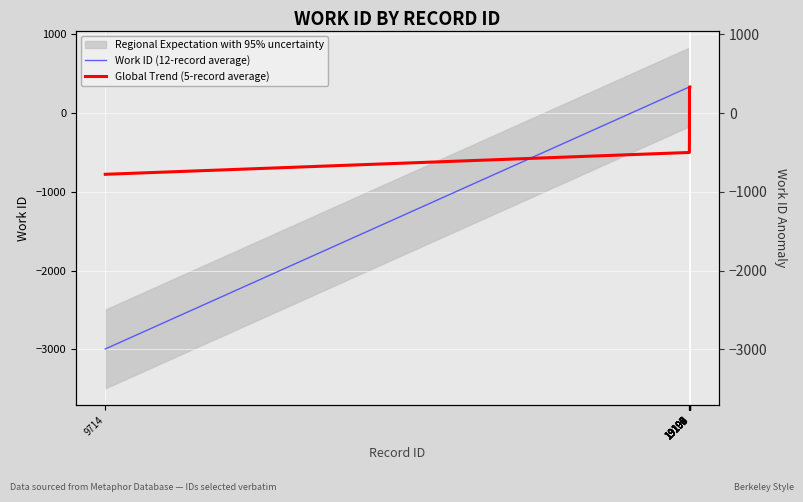

Which series has the widest spread of values?

Work ID (12-record average)